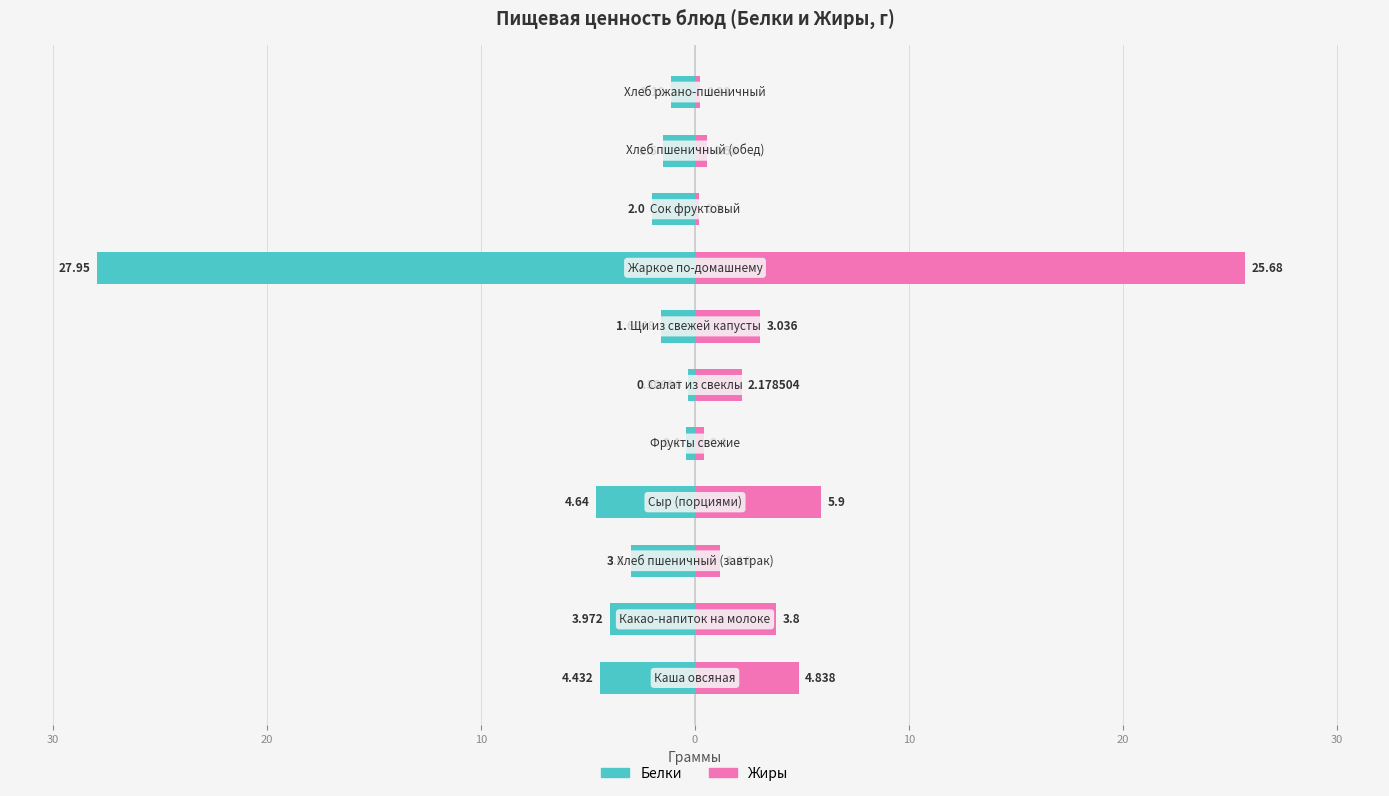

What are all the series names shown in the legend?

Белки, Жиры